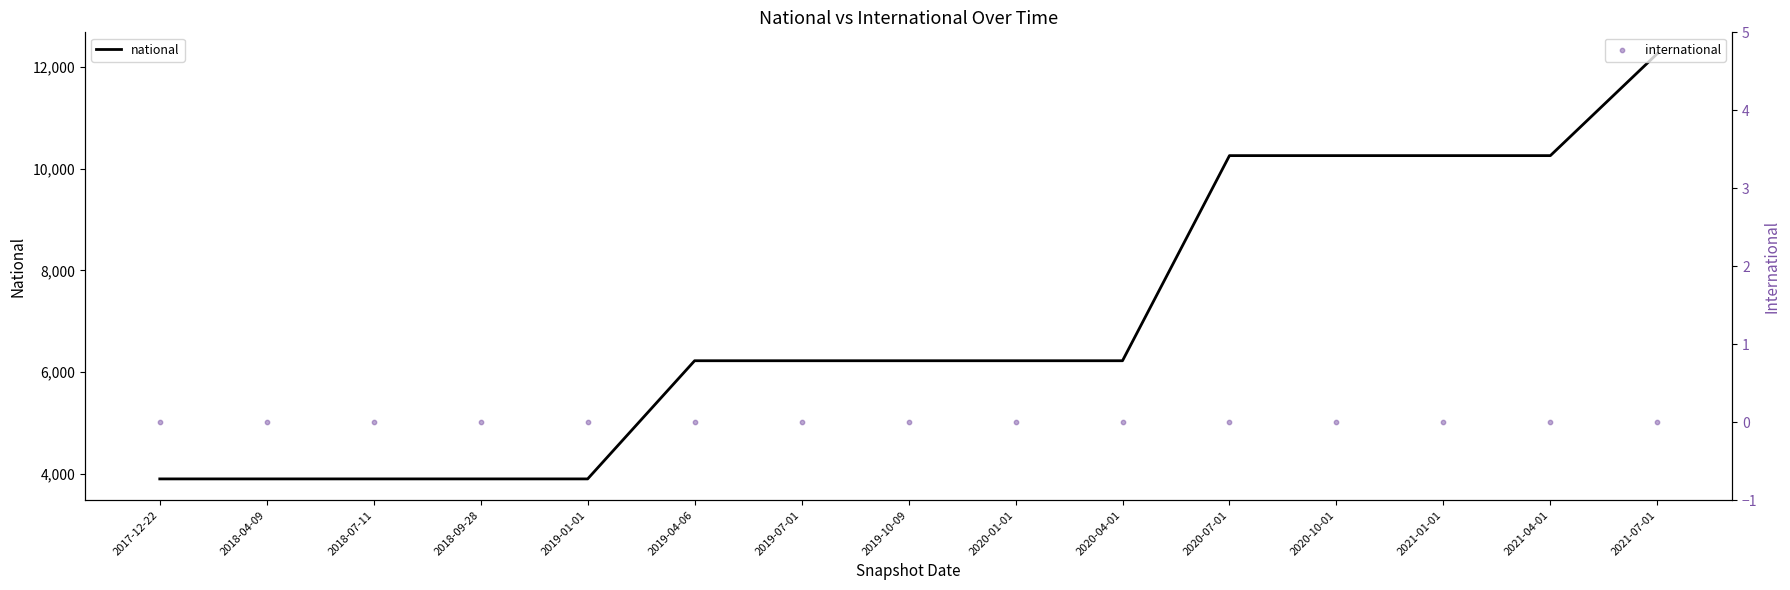

Is the value of international at 2017-12-22 greater than the value of national at 2021-07-01?

No